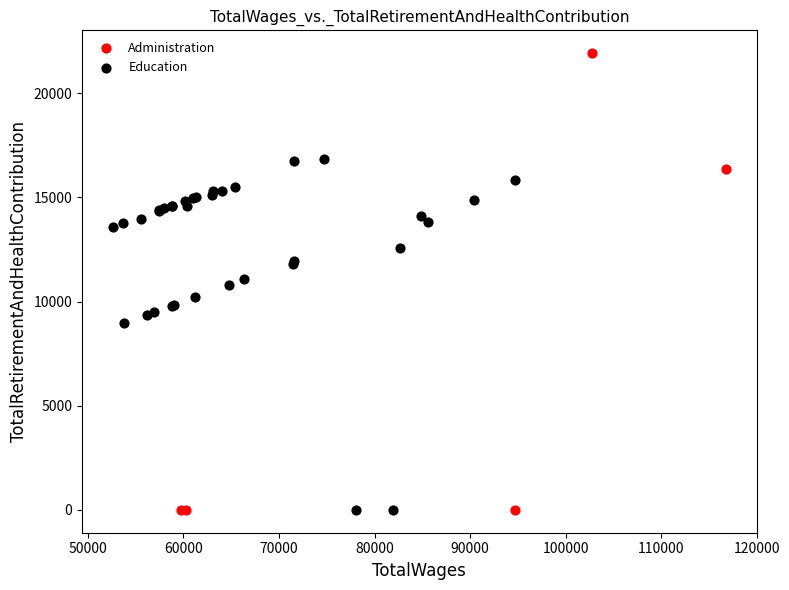

Which series contains the highest Y value?

Administration